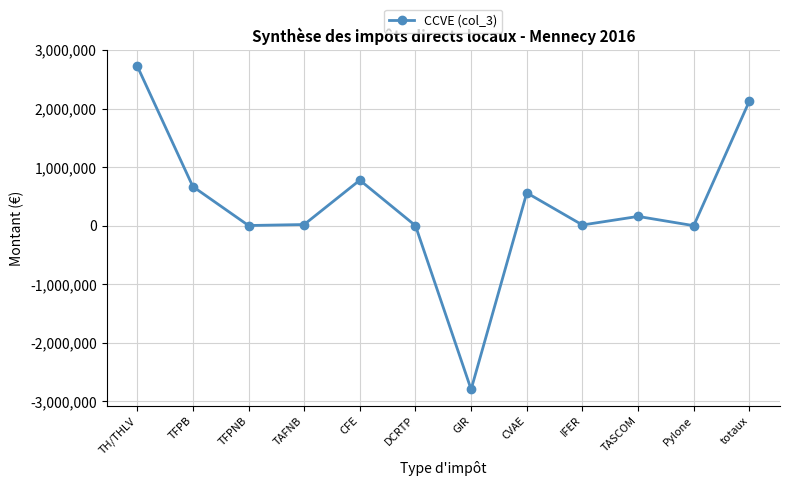

What is the sum of all values?

4259310